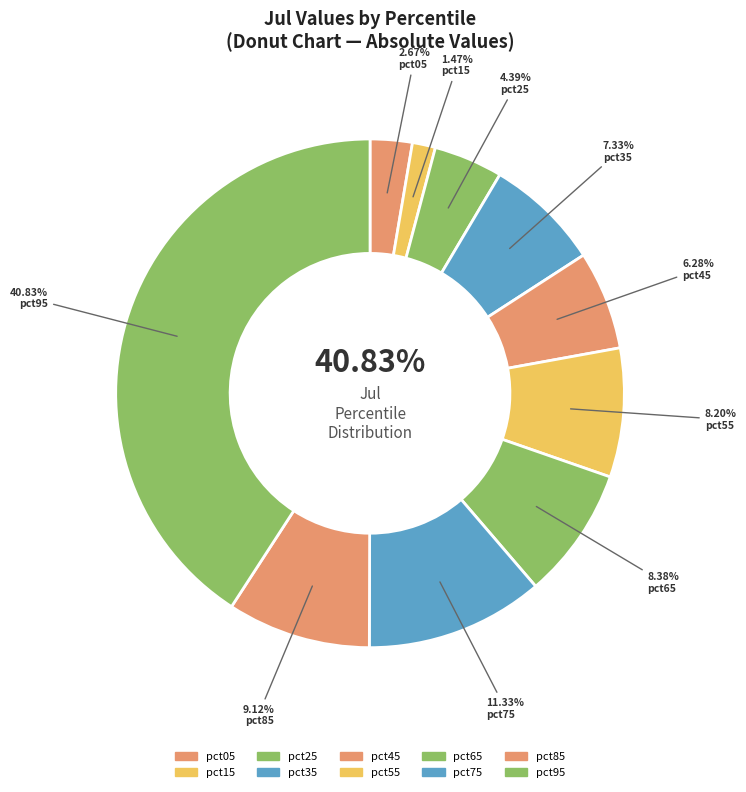

To the nearest percent, what portion does pct65 represent?

8%